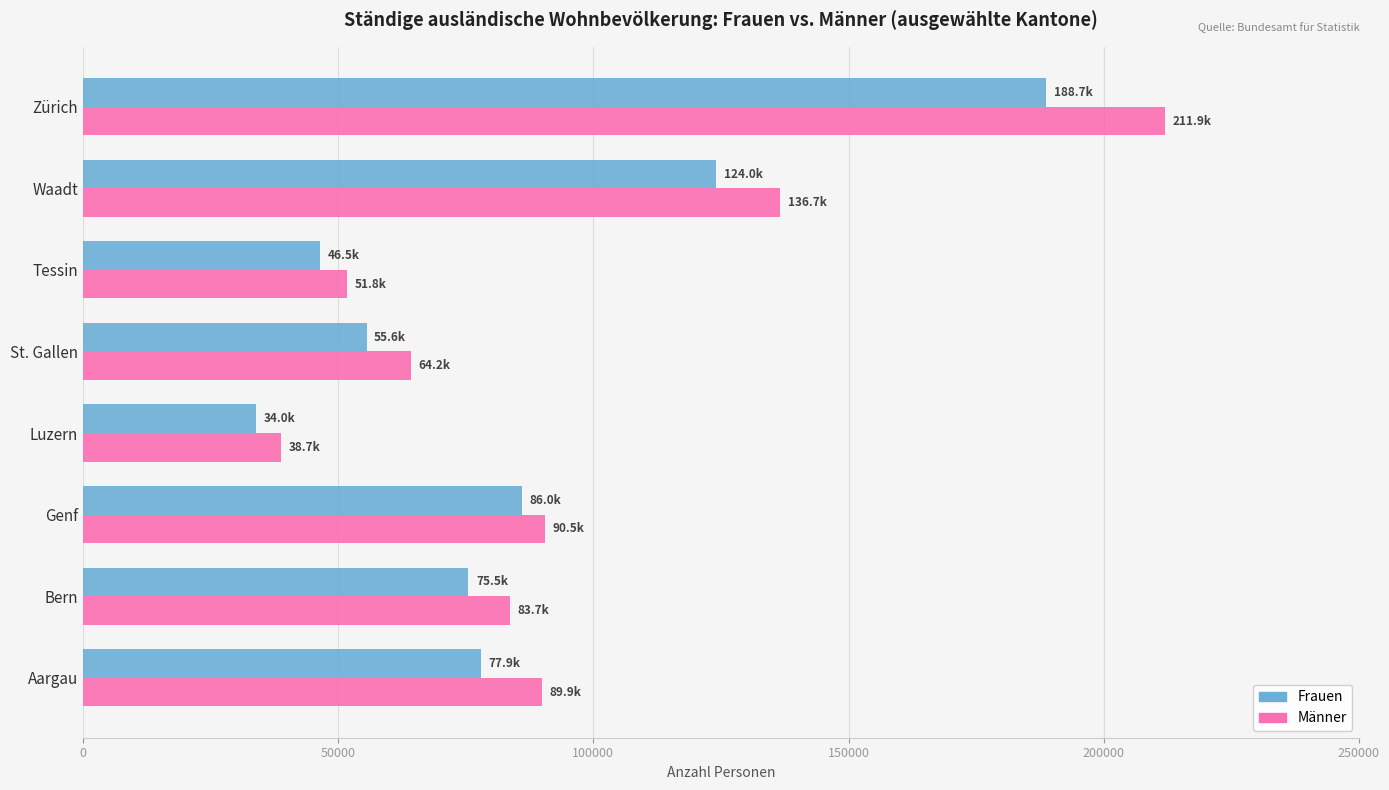

The value of Männer at St. Gallen is 91878. True or false?

False